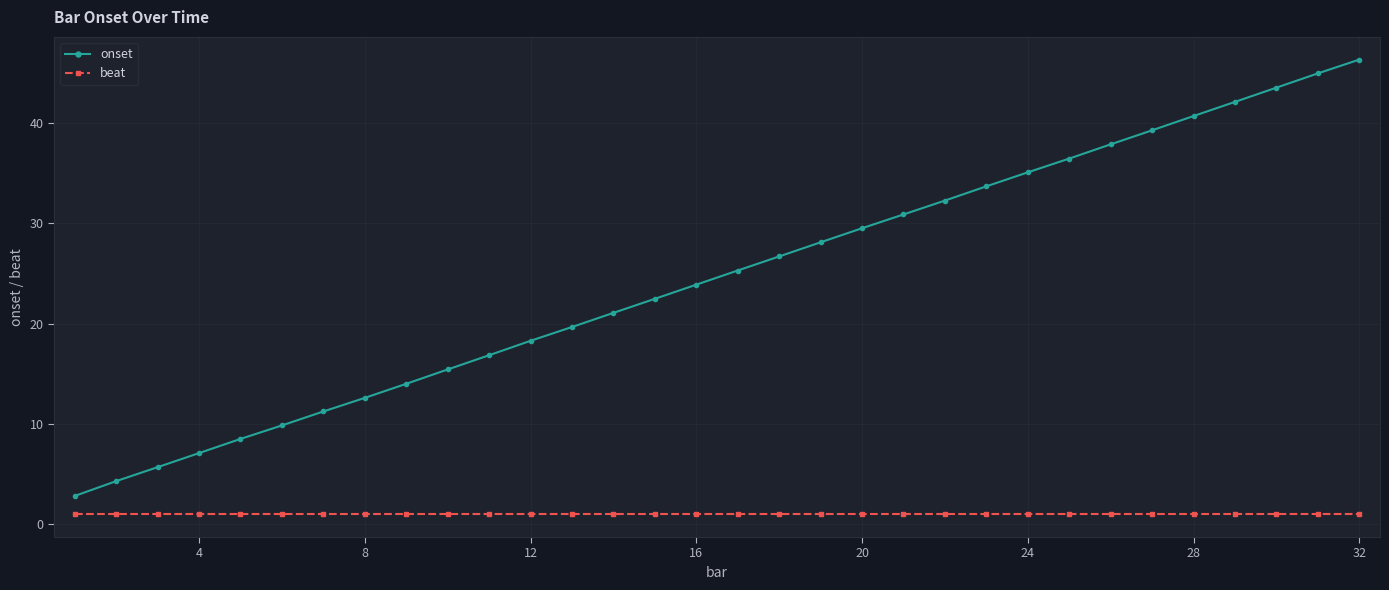

Which series has the widest spread of values?

onset